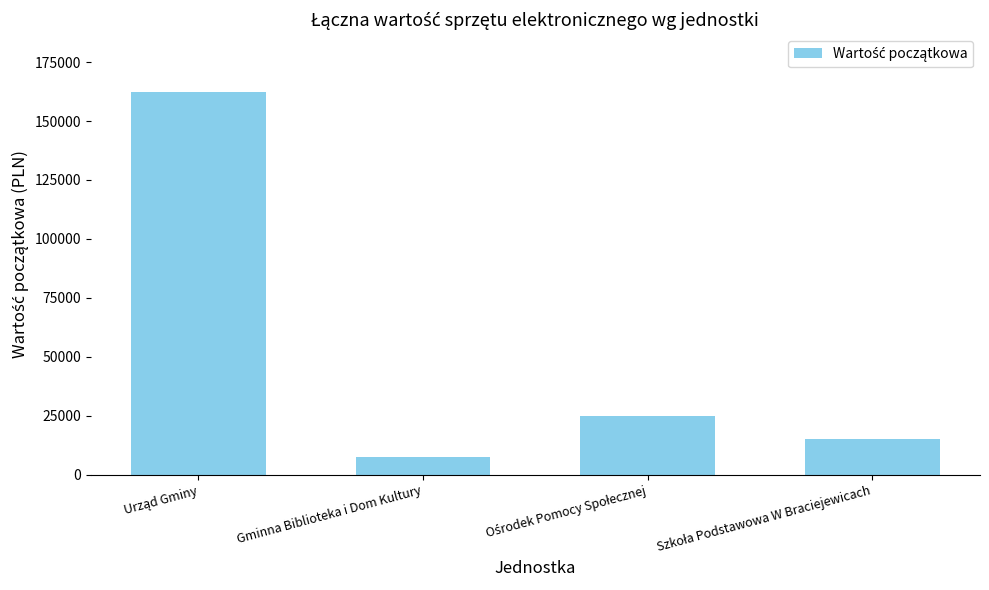

What is the difference between the maximum and minimum values?

154820.4